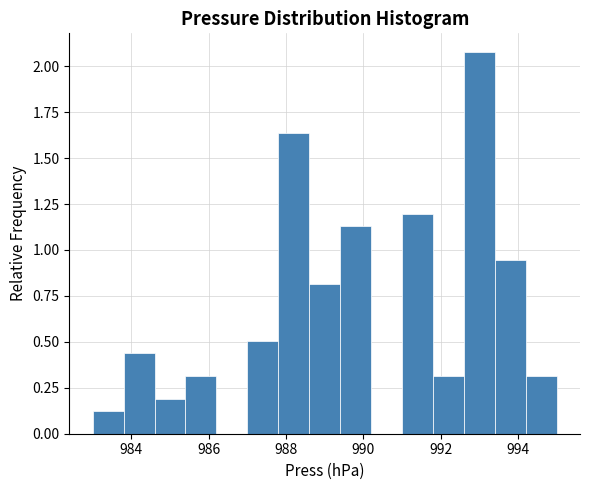

What is the height of the bar covering 991.0 to 991.8 on the x-axis? The values are not printed on the chart, so give them approximately, as read against the axis.

1.20